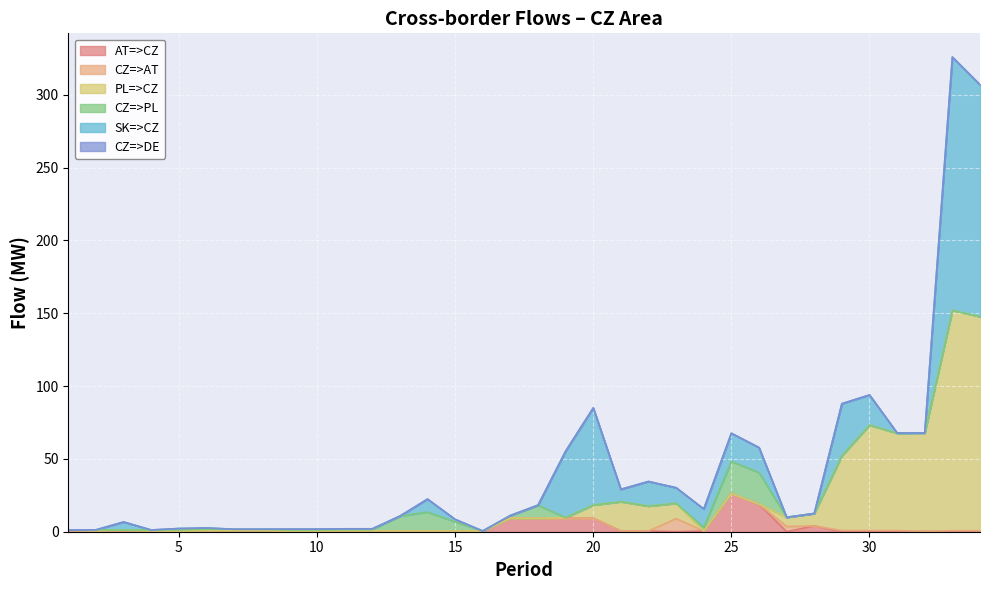

Does the chart display data point markers on the line(s)?

No